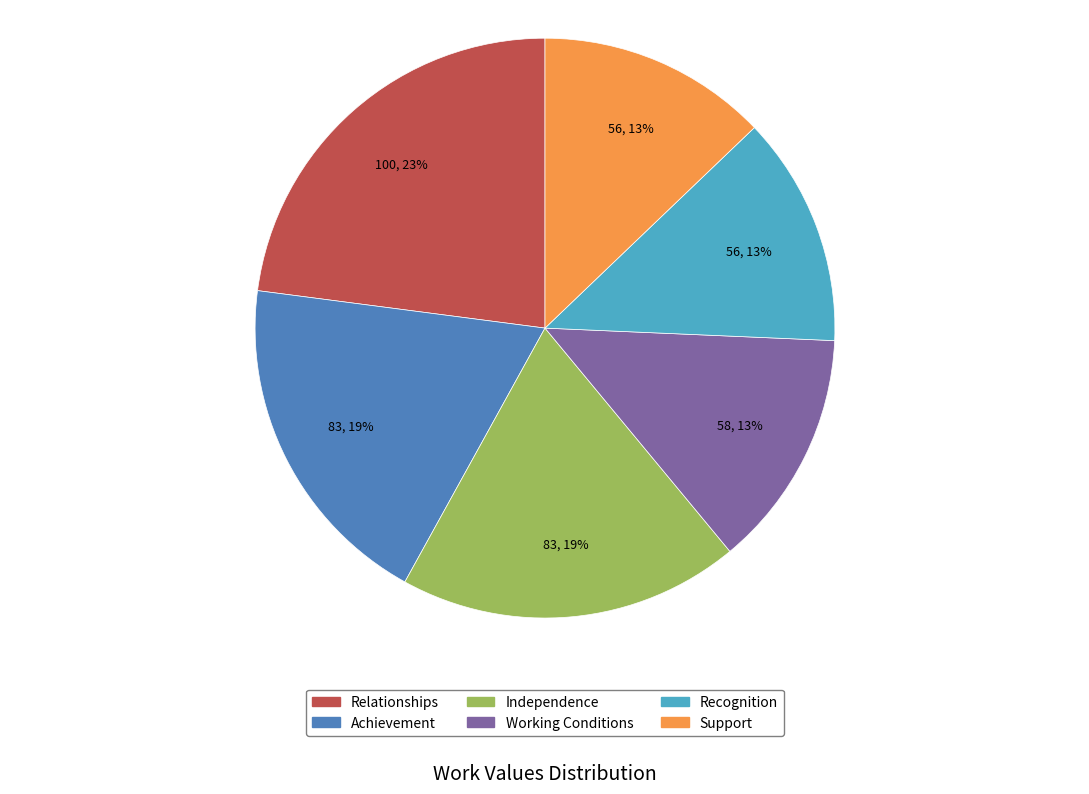

Approximately how many times larger is the value at Support compared to Working Conditions?

1.0